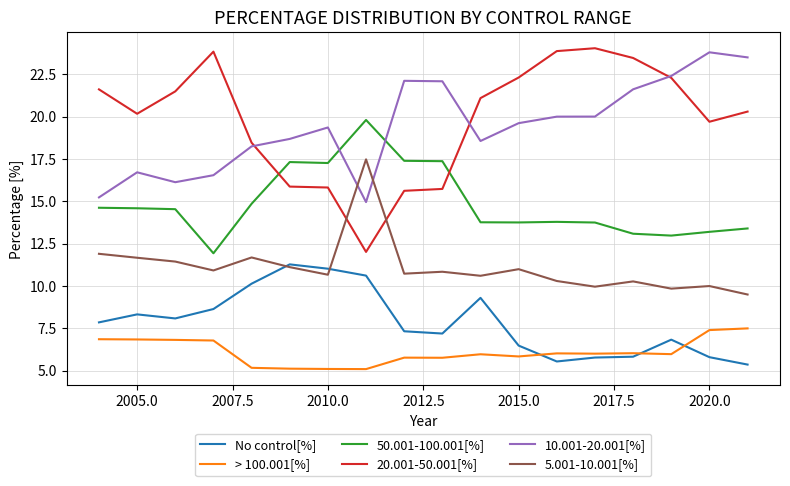

Count the number of categories in the chart.

18